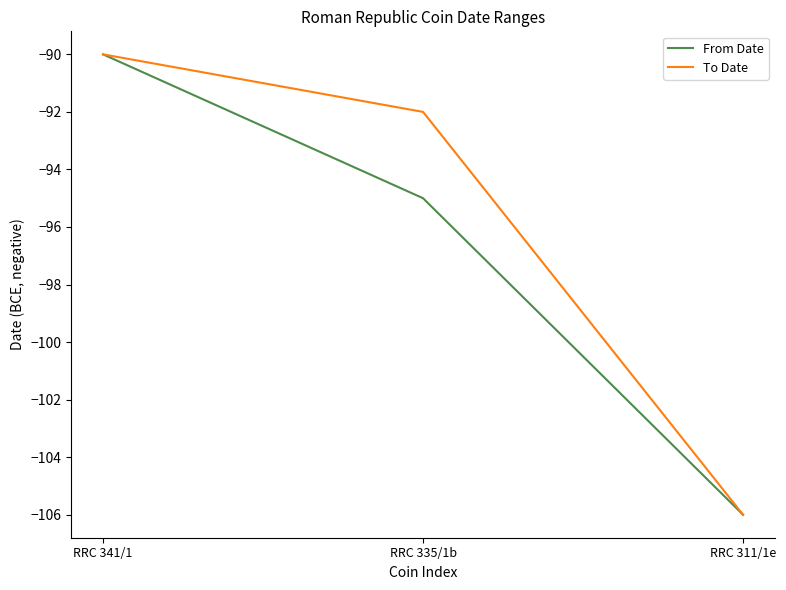

What position from the left is RRC 341/1?

1